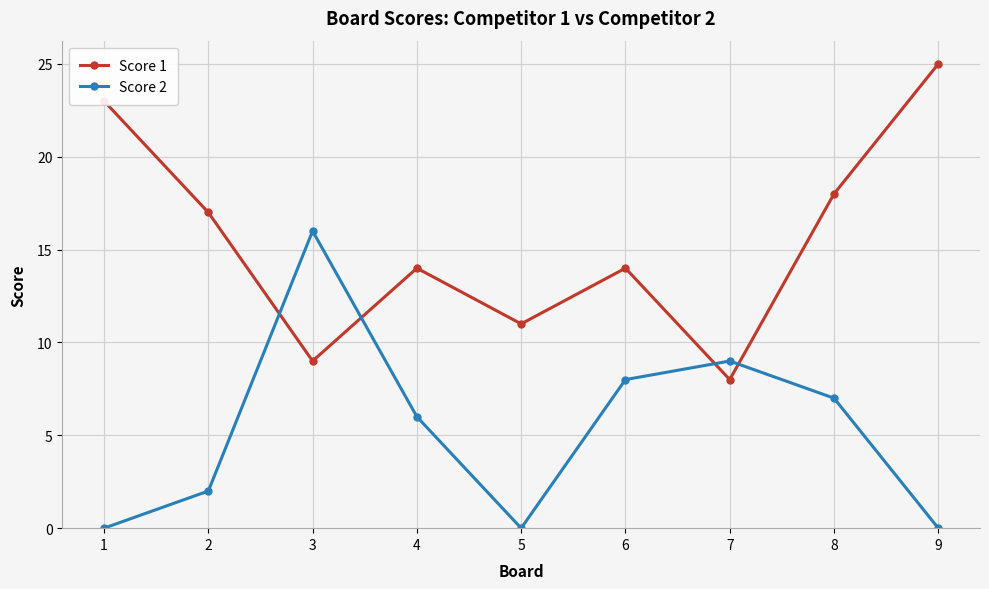

How many times do Score 1 and Score 2 cross each other?

4